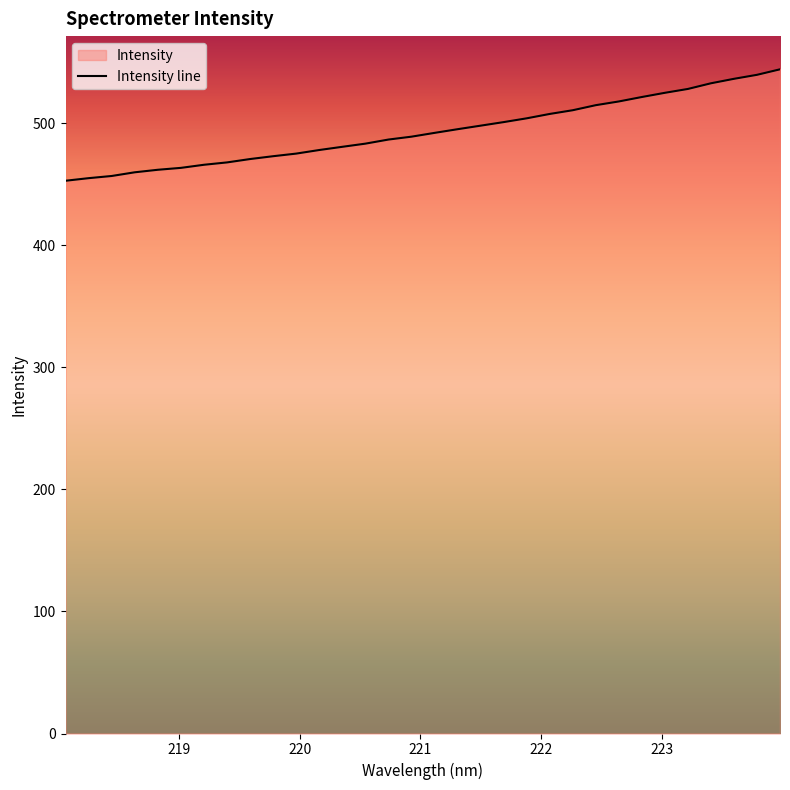

What is the smallest value displayed?

453.0